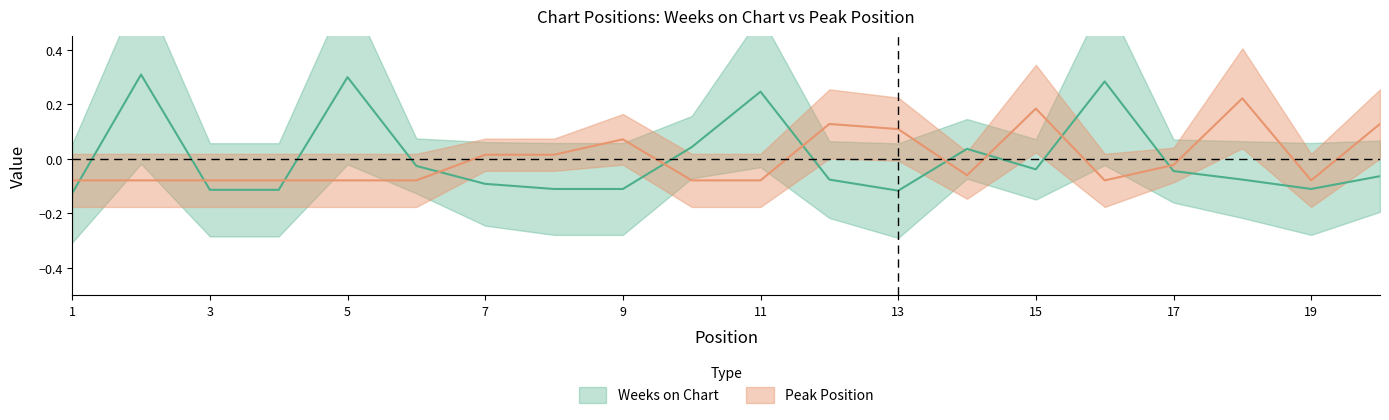

How many intersections are there between Peak Position and Weeks on Chart?

10